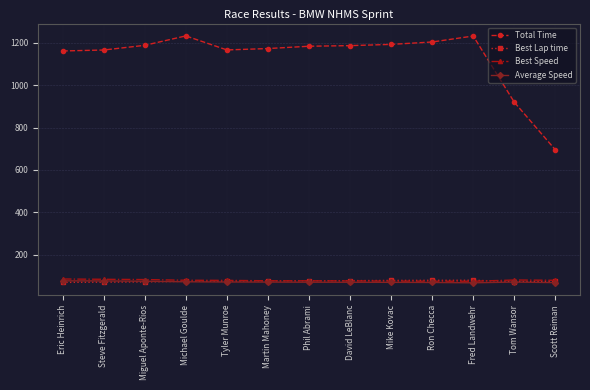

True or false: Best Speed and Total Time cross at least once.

False